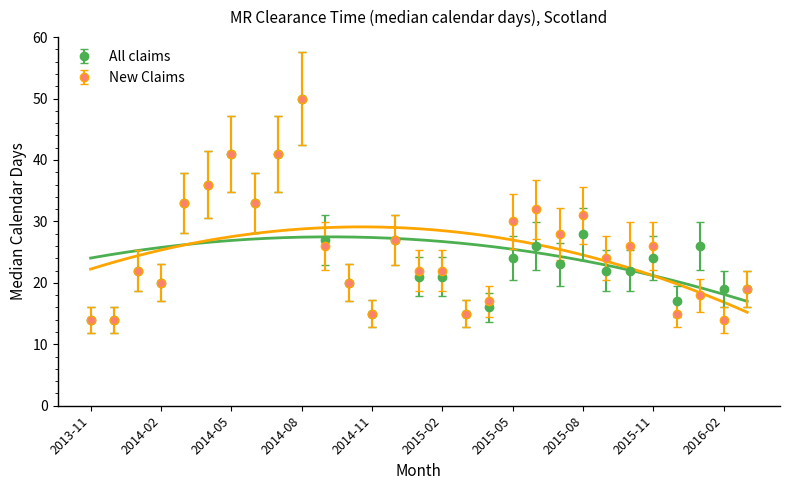

True or false: All claims has more than 1 points higher than both neighbors.

True